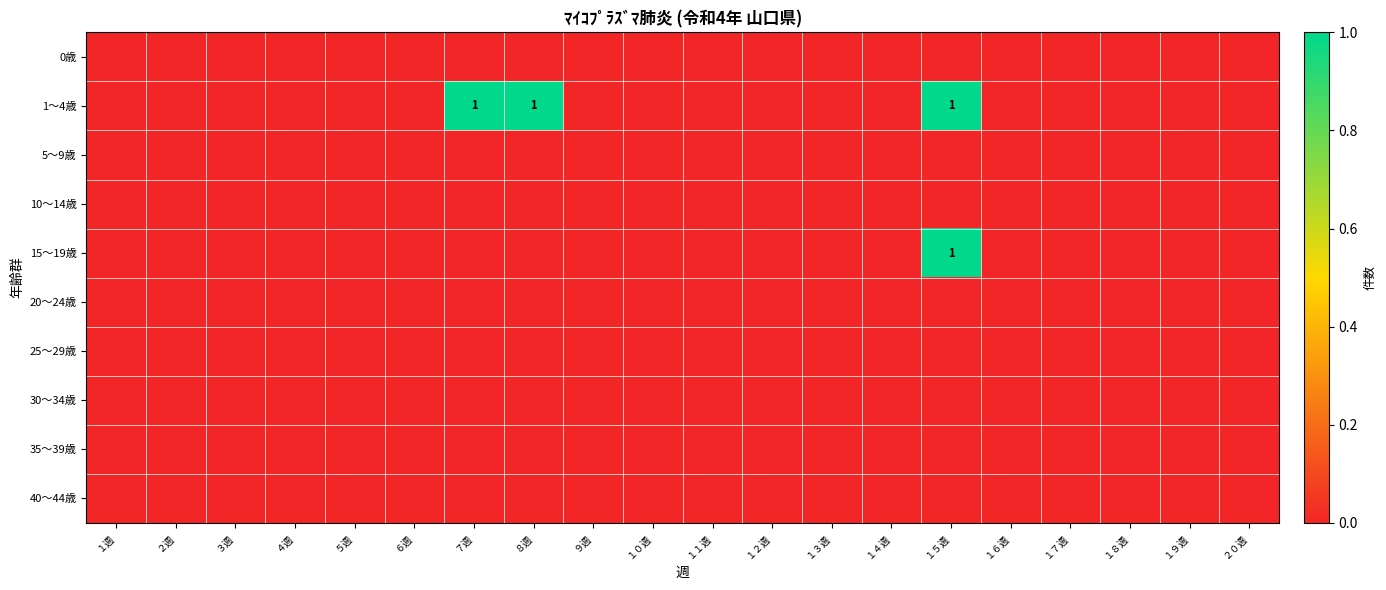

Which series has the largest range (max minus min)?

1～4歳